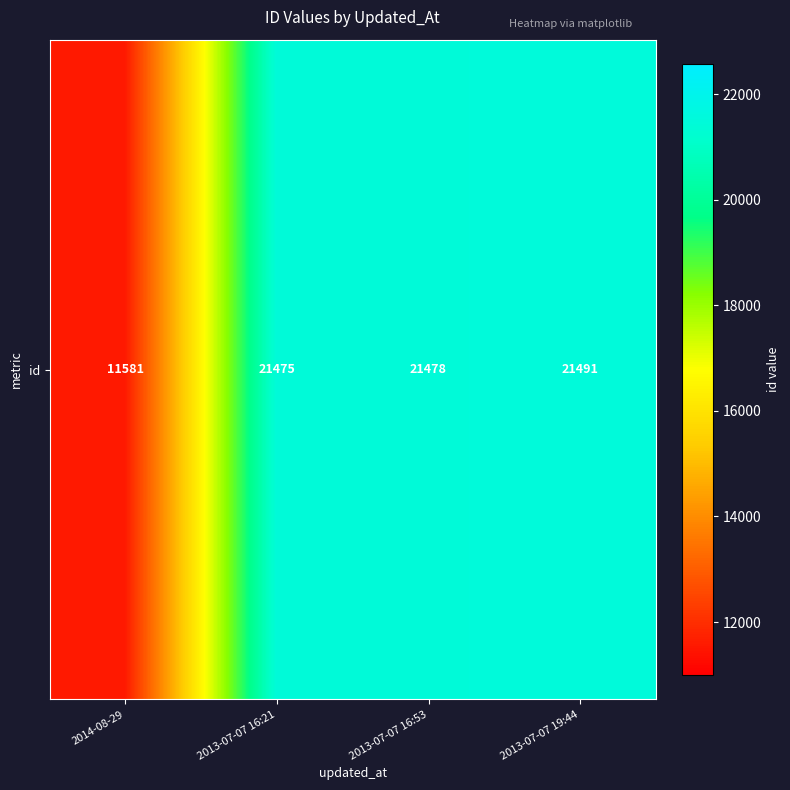

At which label is the value closest to 16536?

2013-07-07 16:21